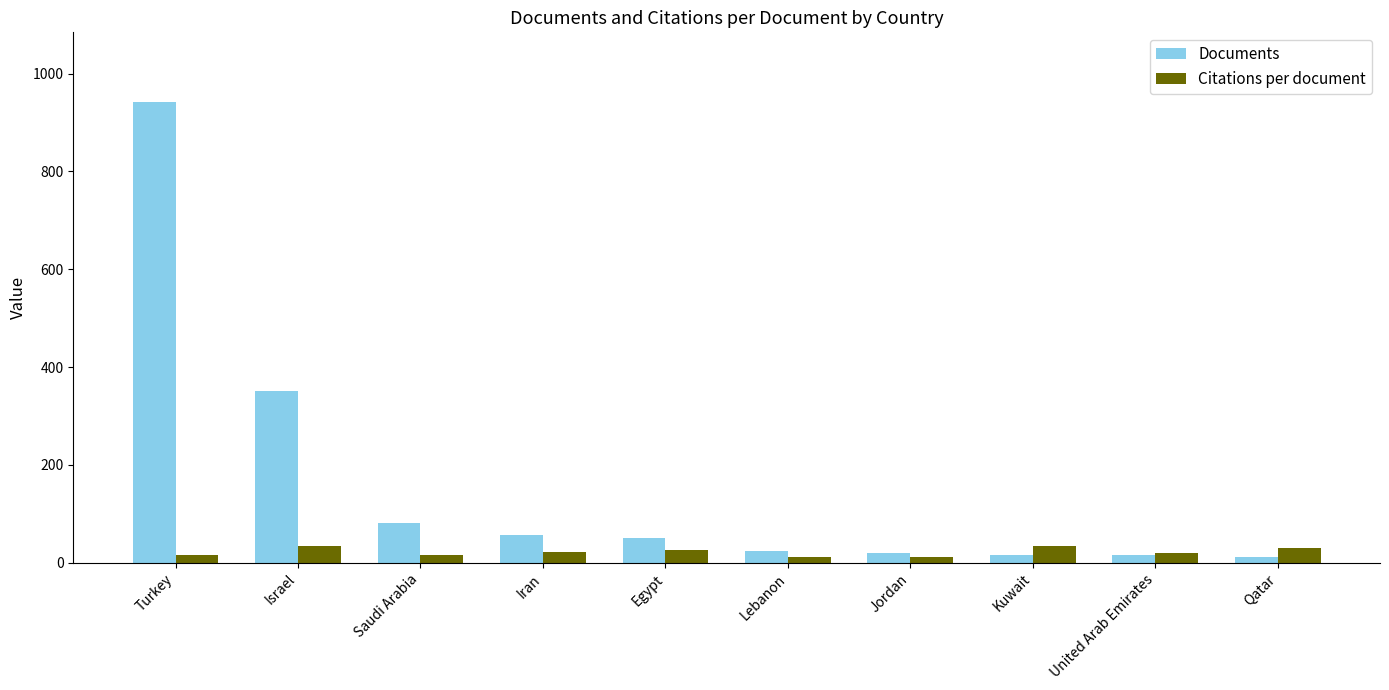

Which label corresponds to the largest value in the chart?

Turkey